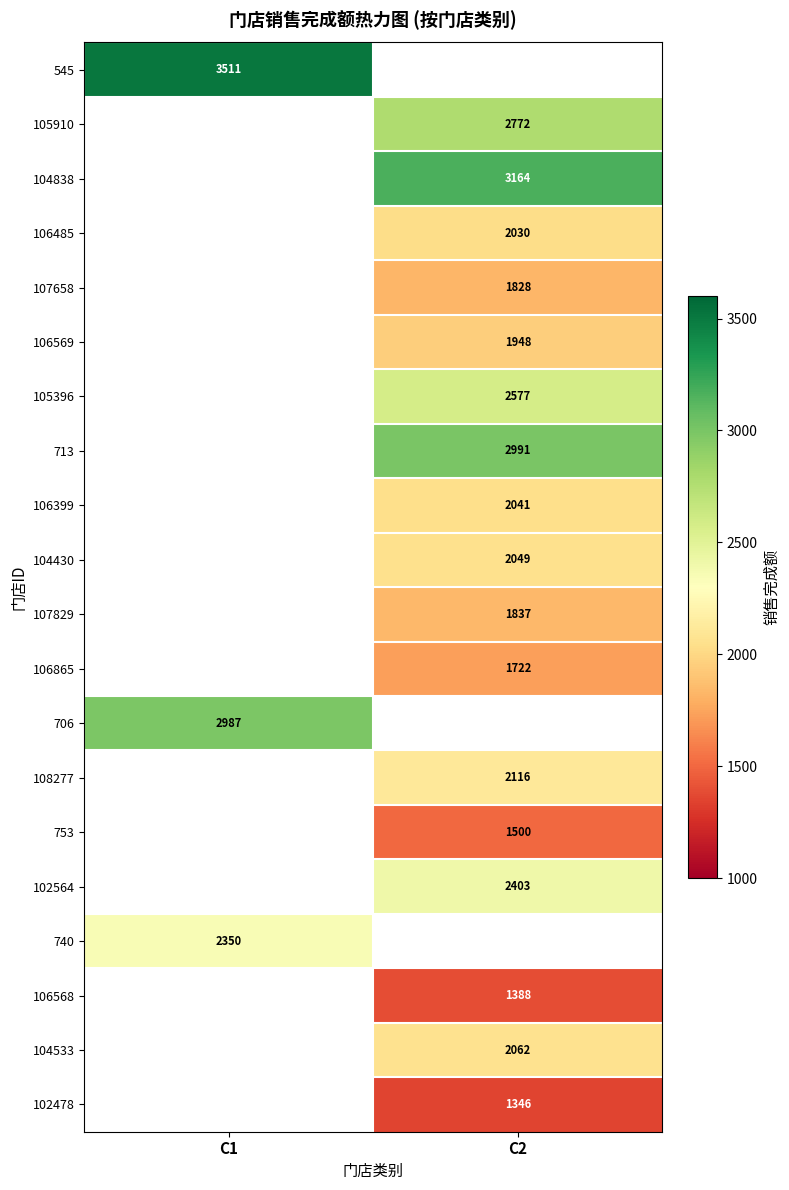

Is it true that 106568 equals 1388.1 at C2?

True